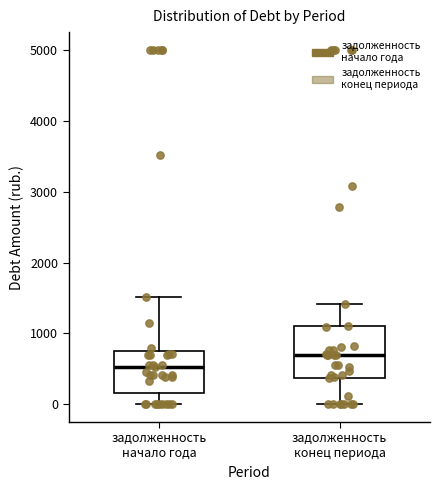

Where is the lower edge of the box for задолженность начало года on the y-axis? The values are not printed on the chart, so give them approximately, as read against the axis.

200